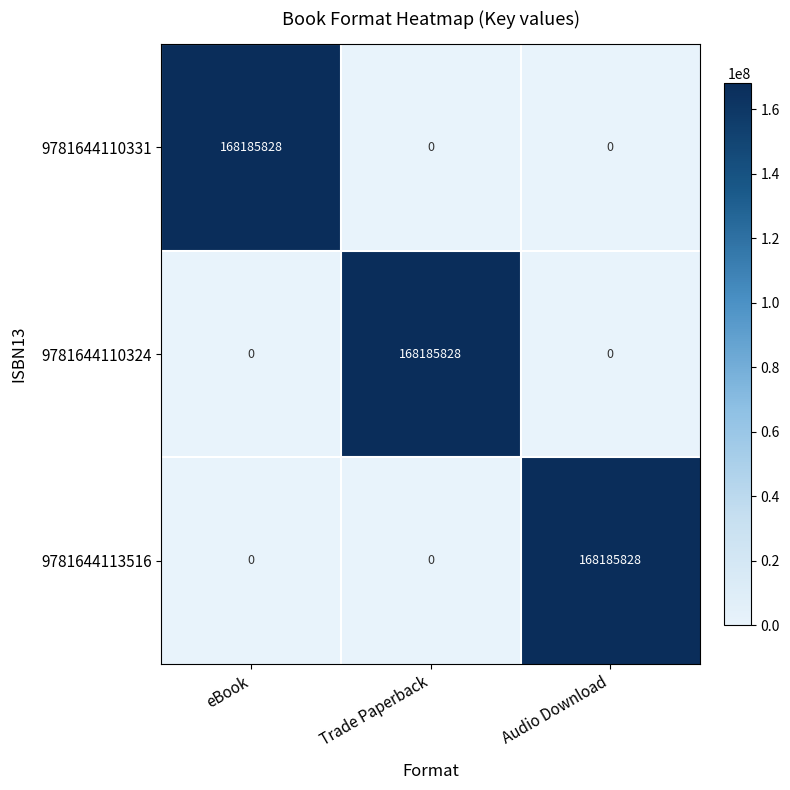

What is the difference between the highest and lowest values at Audio Download?

168185828